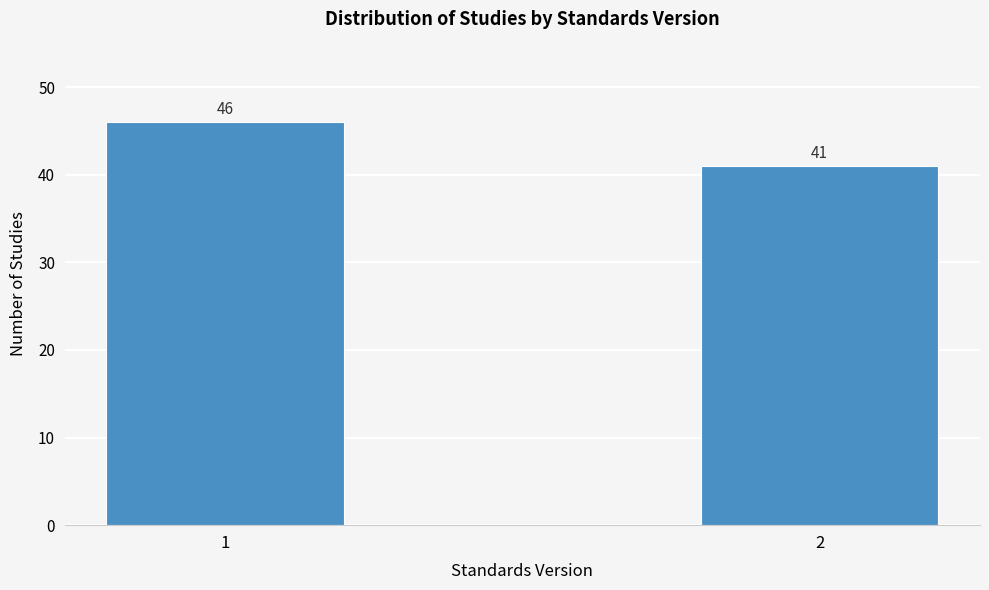

Reading right to left, extract all data points from this chart.

41	46